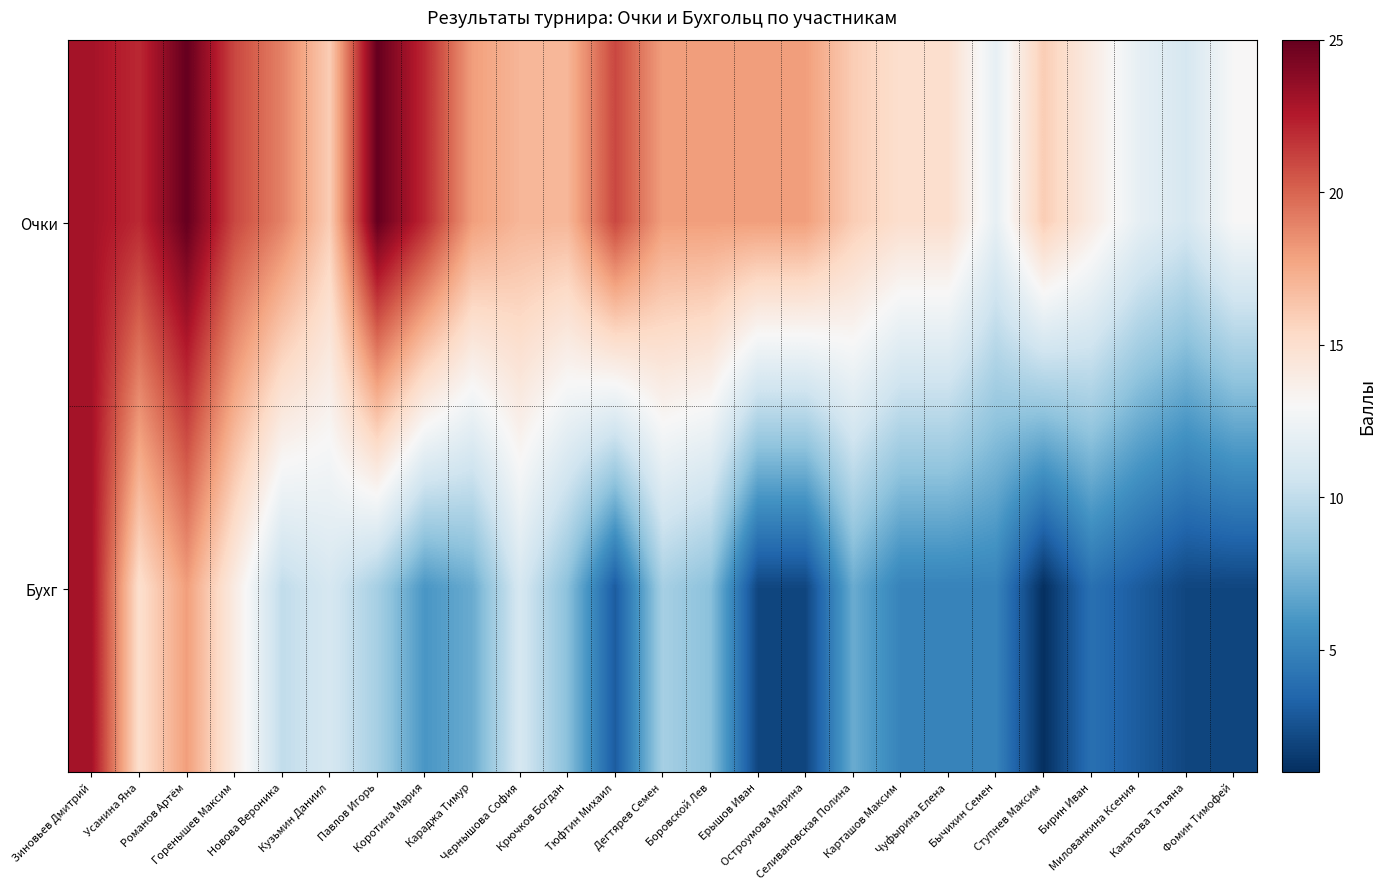

Reading right to left, extract all data points from this chart.

Очки: Фомин Тимофей=13	Канатова Татьяна=11	Милованкина Ксения=12	Бирин Иван=14	Ступнев Максим=16	Бычихин Семен=12	Чуфырина Елена=15	Карташов Максим=15	Селивановская Полина=16	Остроумова Марина=18	Ерышов Иван=18	Боровской Лев=18	Дегтярев Семен=18	Тюфтин Михаил=21	Крючков Богдан=17	Чернышова София=17	Караджа Тимур=18	Коротина Мария=22	Павлов Игорь=25	Кузьмин Даниил=16	Новова Вероника=19	Горенышев Максим=21	Романов Артём=25	Усанина Яна=22	Зиновьев Дмитрий=23
Бухг: Фомин Тимофей=2	Канатова Татьяна=2	Милованкина Ксения=3	Бирин Иван=4	Ступнев Максим=1	Бычихин Семен=5	Чуфырина Елена=5	Карташов Максим=5	Селивановская Полина=7	Остроумова Марина=2	Ерышов Иван=2	Боровской Лев=8	Дегтярев Семен=9	Тюфтин Михаил=3	Крючков Богдан=8	Чернышова София=11	Караджа Тимур=7	Коротина Мария=6	Павлов Игорь=9	Кузьмин Даниил=11	Новова Вероника=10	Горенышев Максим=14	Романов Артём=18	Усанина Яна=15	Зиновьев Дмитрий=23